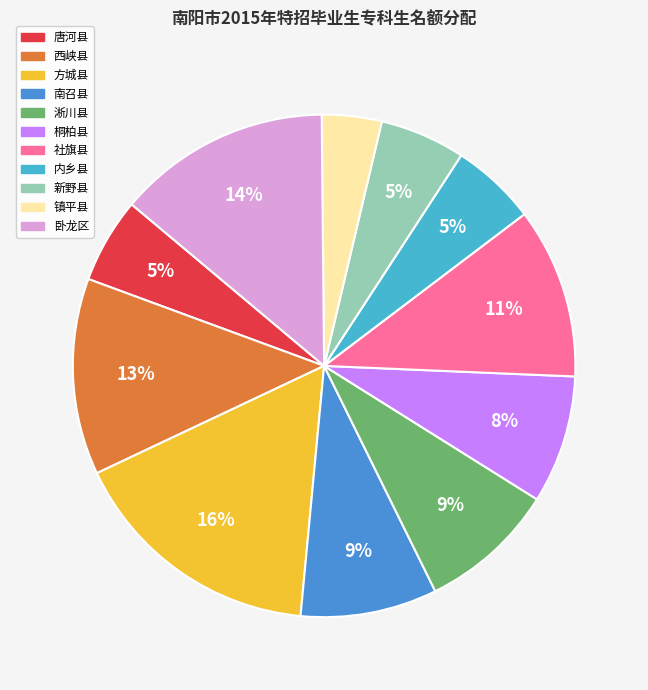

To the nearest percent, what is the combined percentage of 方城县 and 社旗县?

27%